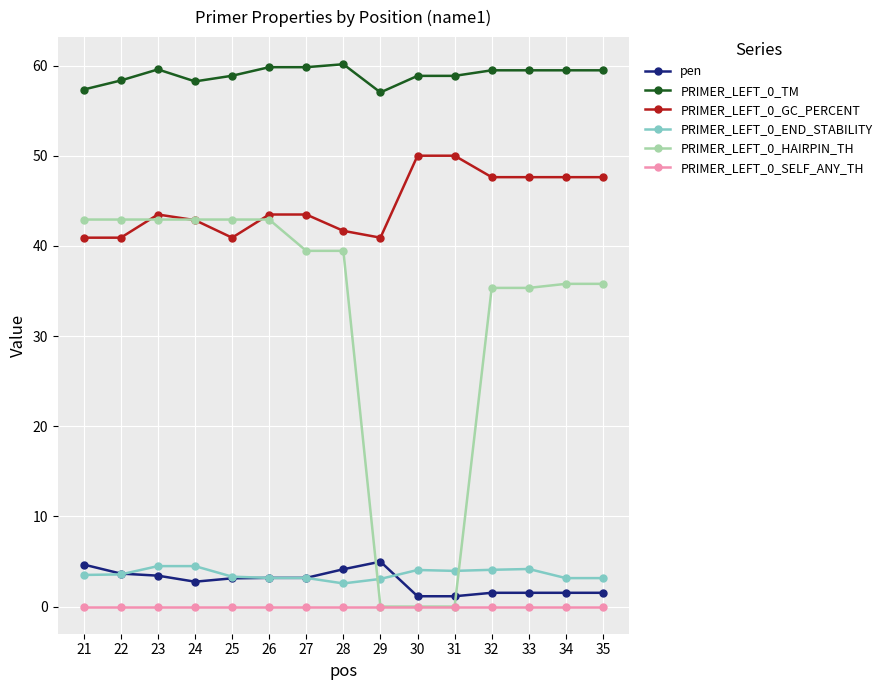

What is the approximate value of PRIMER_LEFT_0_GC_PERCENT at 32?

47.6